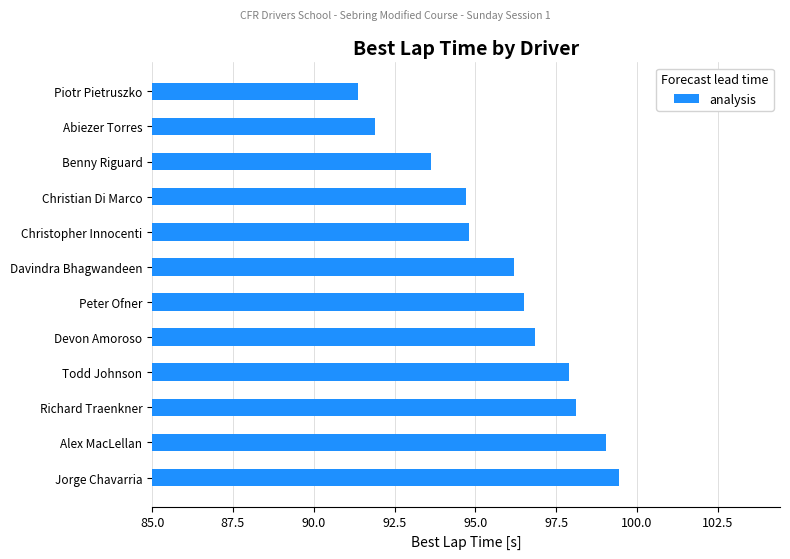

What is the ratio of the value at Benny Riguard to the value at Devon Amoroso?

1.0